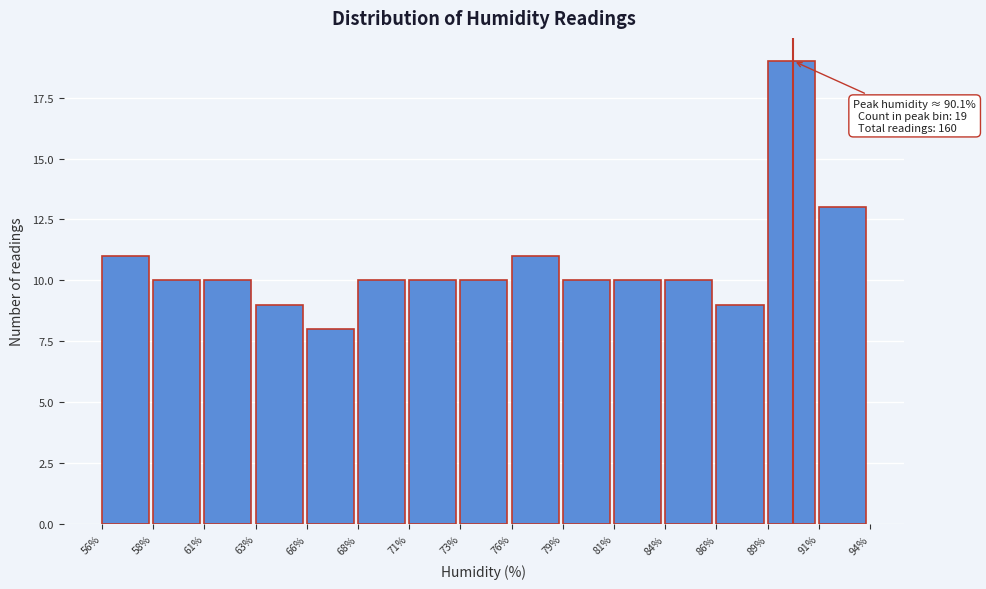

Reading right to left, list all the values displayed in this chart.

91%=13	89%=19	86%=9	84%=10	81%=10	79%=10	76%=11	73%=10	71%=10	68%=10	66%=8	63%=9	61%=10	58%=10	56%=11